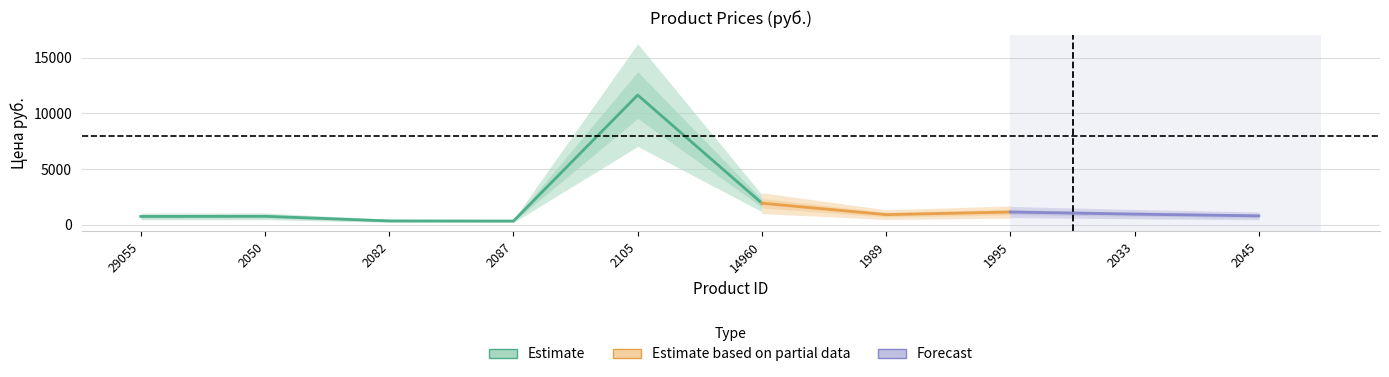

What is the sum of all values?

19525